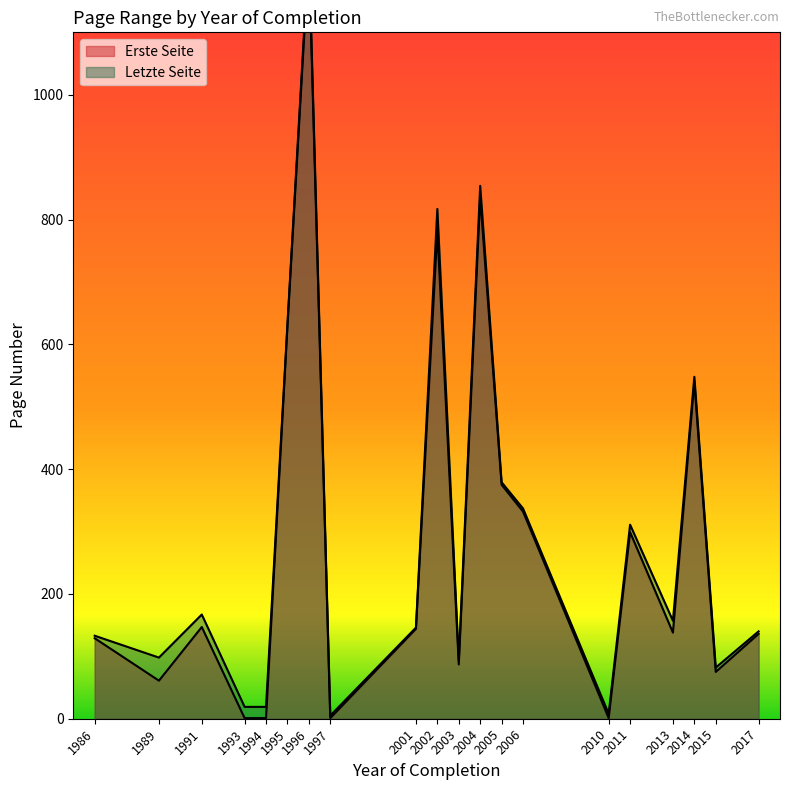

True or false: Erste Seite and Letzte Seite intersect in this chart.

False